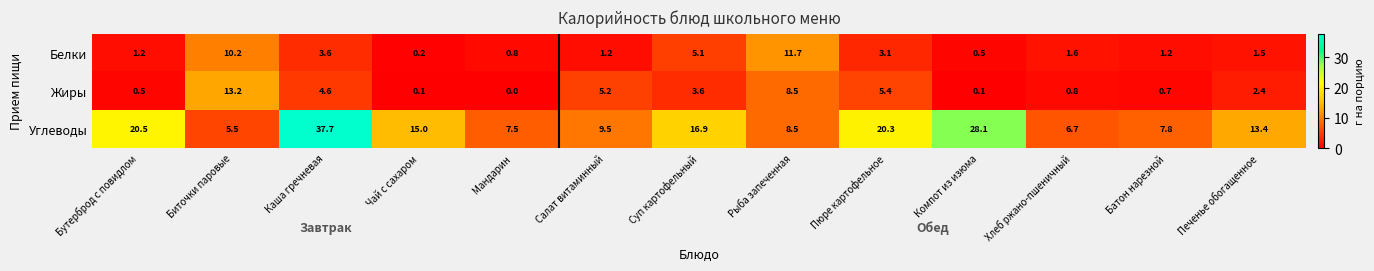

True or false: Жиры has a value of 13.2 at Биточки паровые.

True